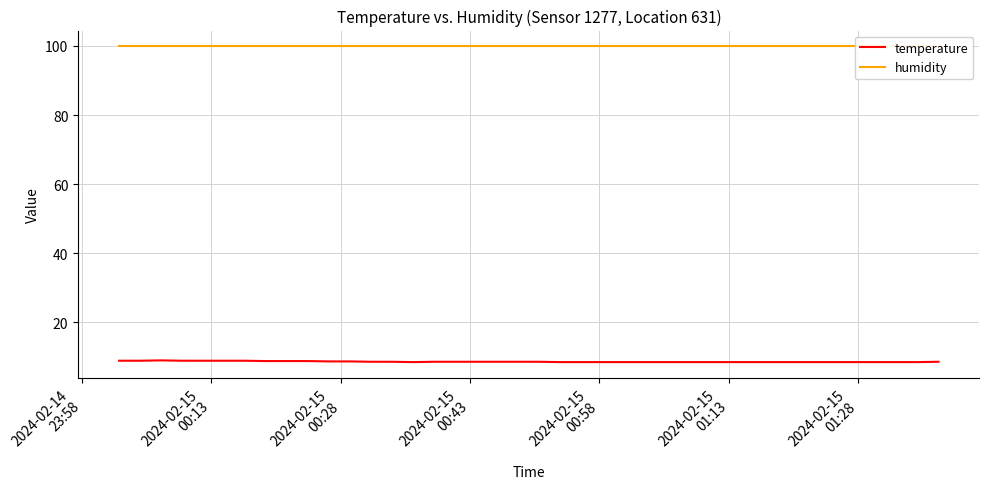

What is the minimum value for temperature?

8.5